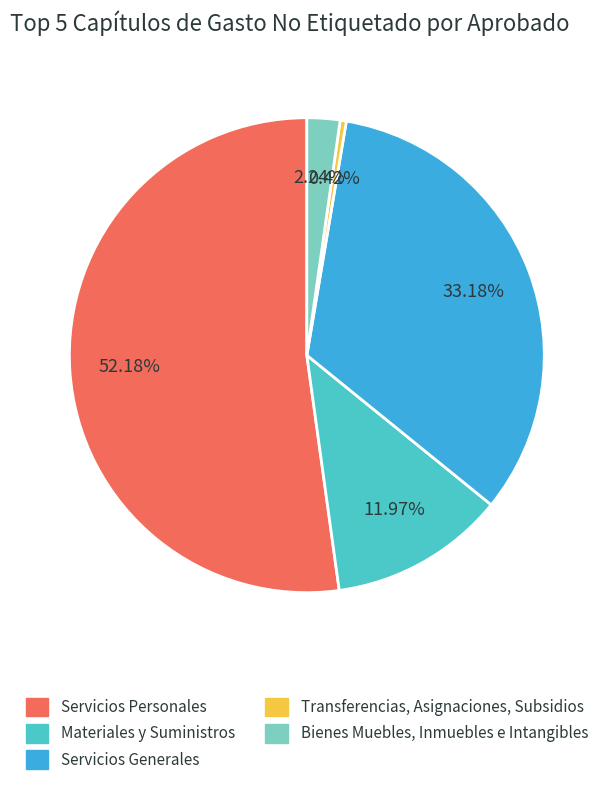

True or false: Servicios Generales accounts for 33% of the total.

True